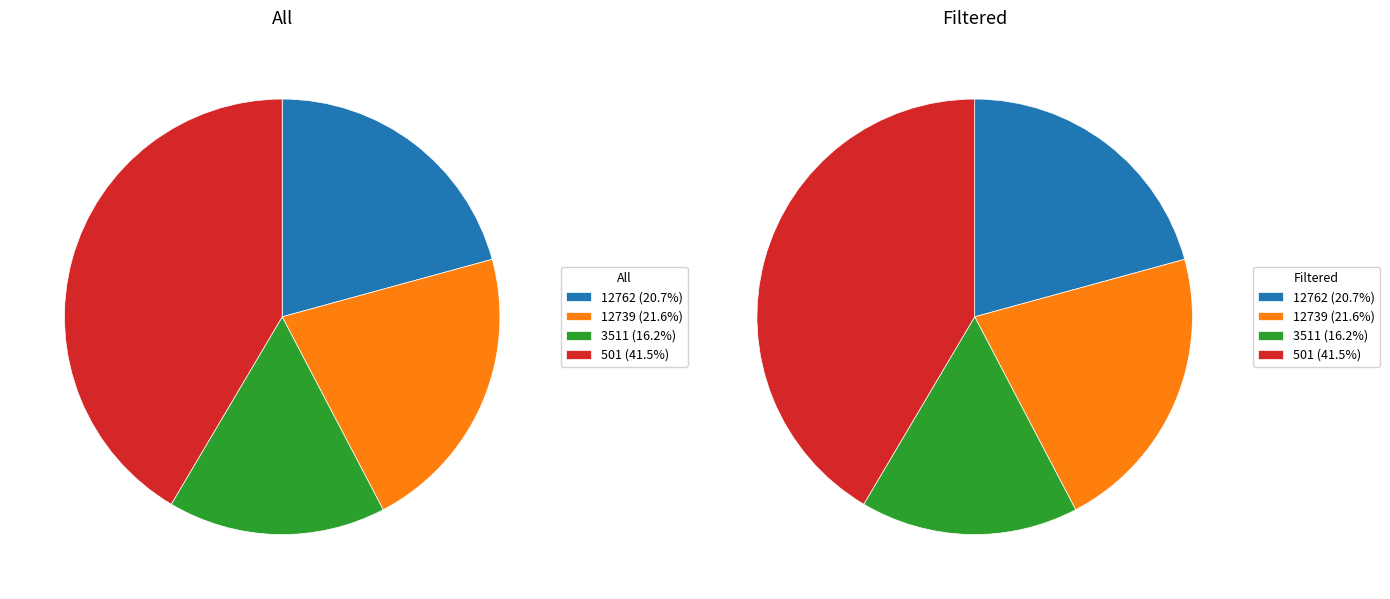

Count the number of slices in the pie.

4